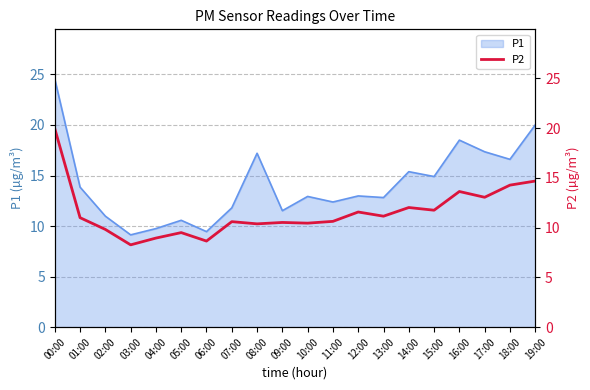

What is the highest value of the P1 series?

24.6